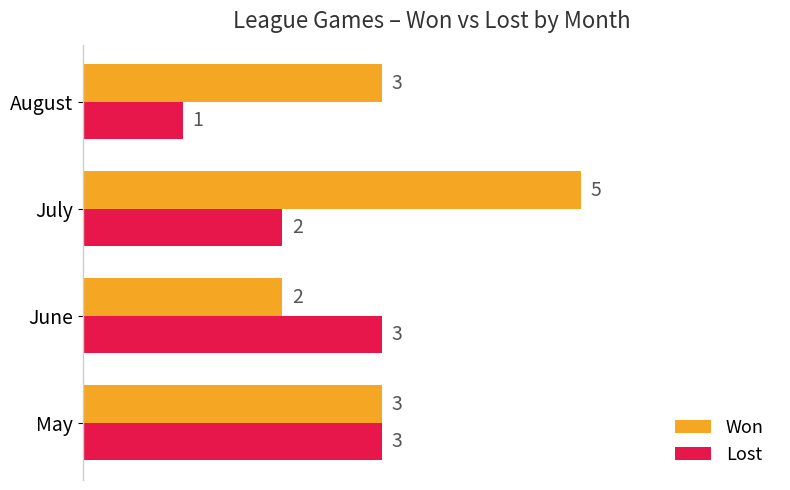

What is the difference between the maximum and second lowest values in the Won series?

2